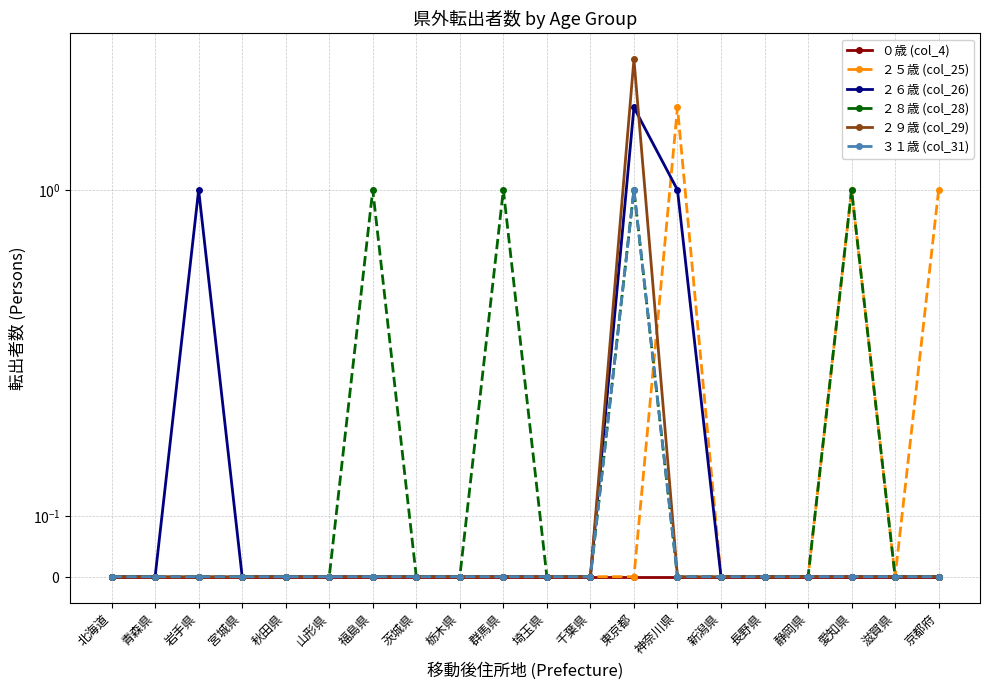

Between 愛知県 and 宮城県, which is larger?

愛知県